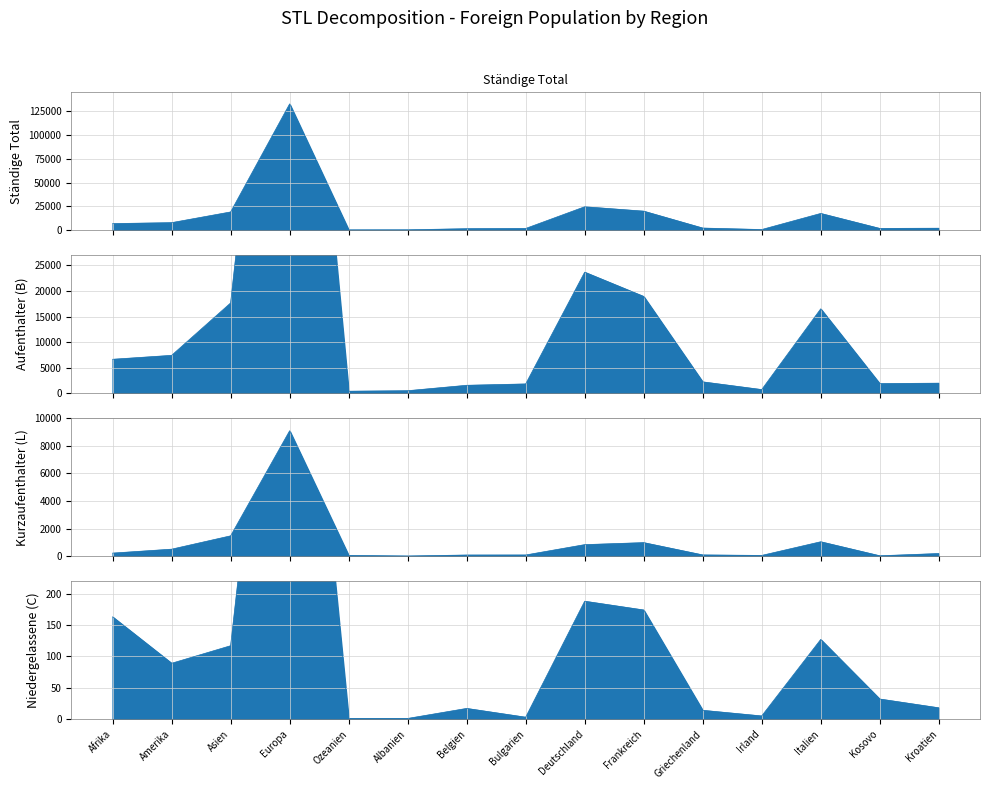

Does the chart display data point markers on the line(s)?

No